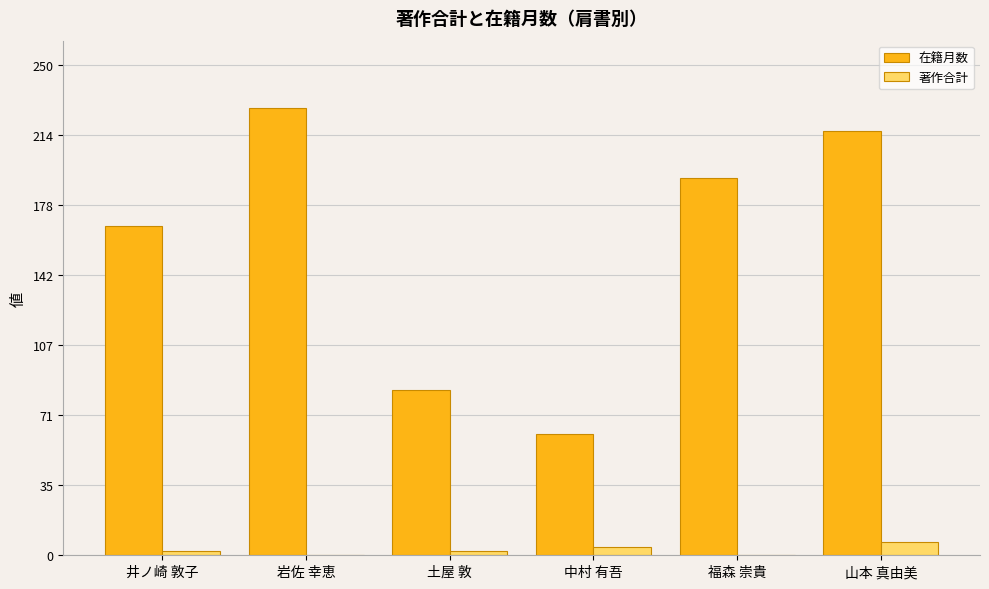

Is it true that 在籍月数 equals 148 at 土屋 敦?

False